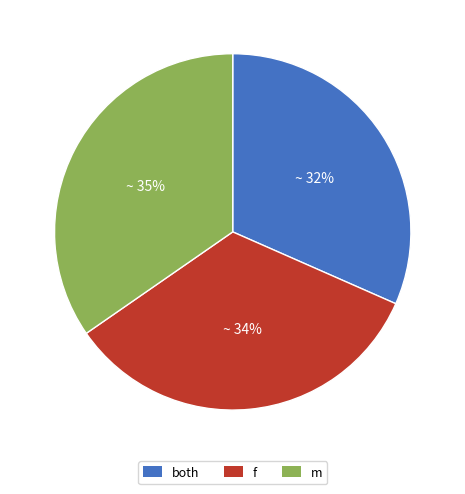

Which has a higher value, m or f?

m